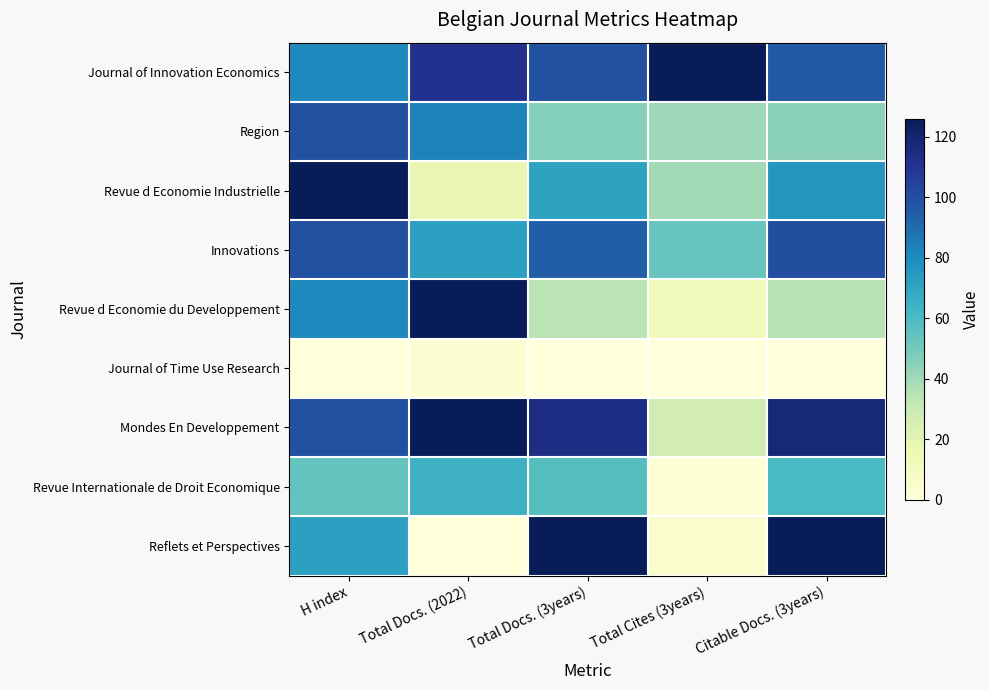

List the series in order of their peak value, lowest first.

Journal of Time Use Research, Revue Internationale de Droit Economique, Region, Innovations, Journal of Innovation Economics, Revue d Economie Industrielle, Revue d Economie du Developpement, Mondes En Developpement, Reflets et Perspectives